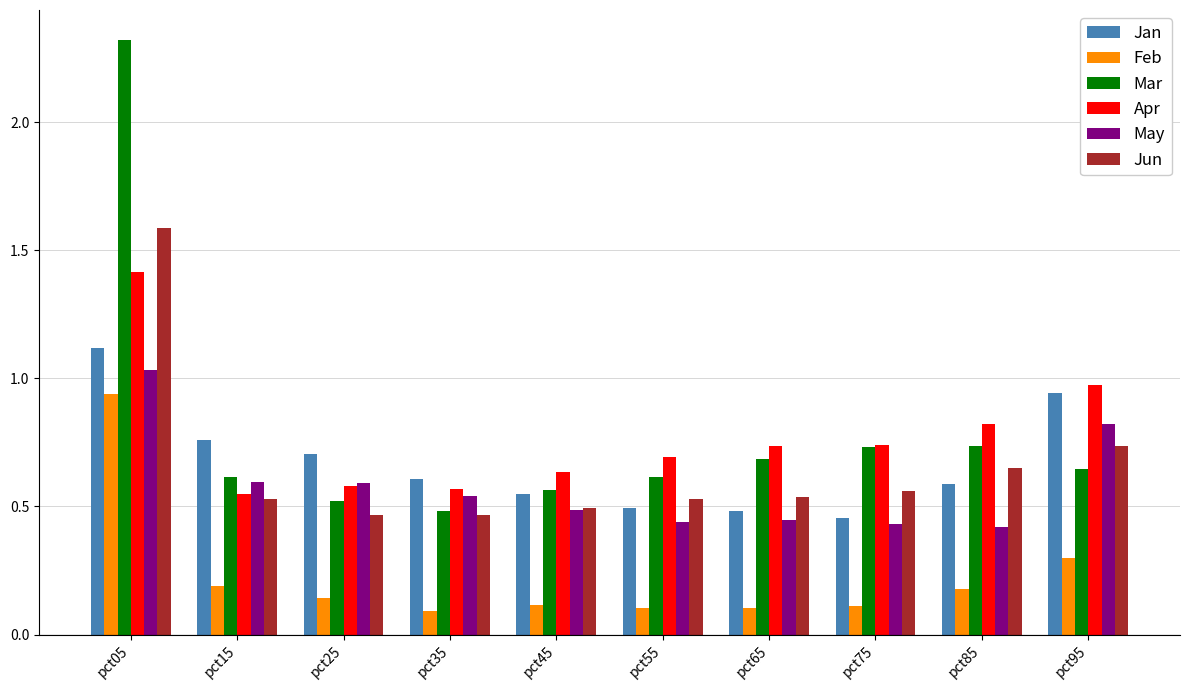

Which series changed the most between pct05 and pct85?

Mar